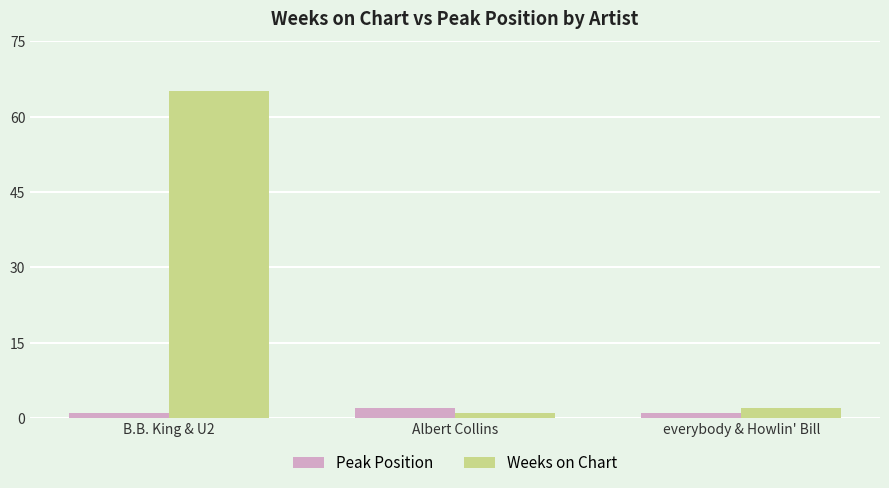

Which series changed the most between B.B. King & U2 and everybody & Howlin' Bill?

Weeks on Chart